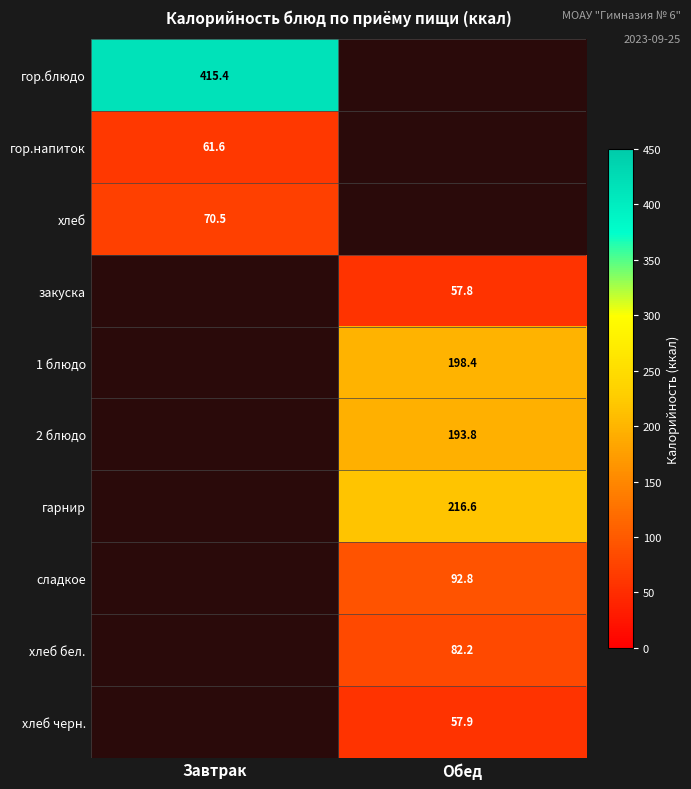

True or false: гор.напиток has a value of 101.6 at Завтрак.

False